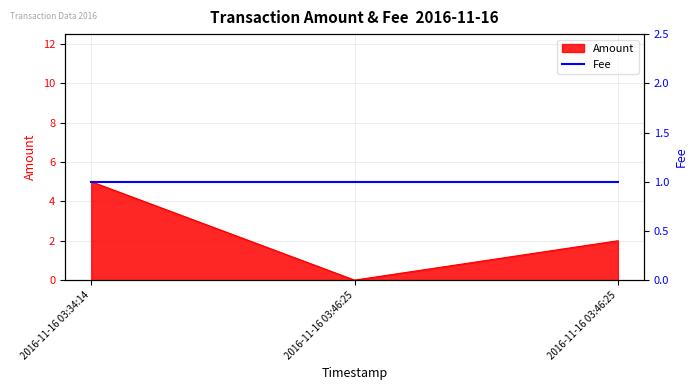

Rank the categories by value from highest to lowest.

2016-11-16 03:34:14, 2016-11-16 03:46:25, 2016-11-16 03:46:25